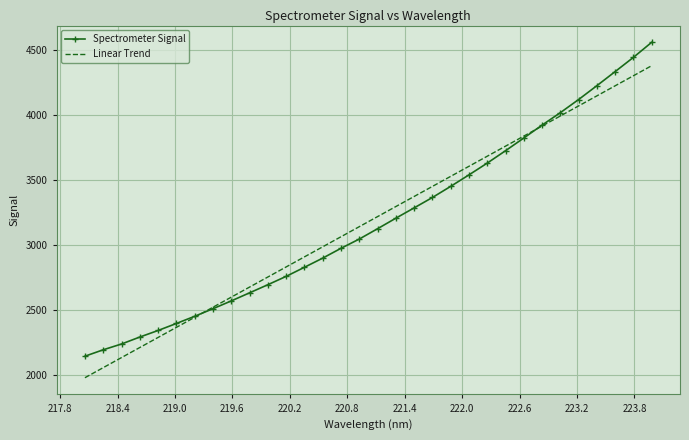

What is the greatest value displayed?

4556.8